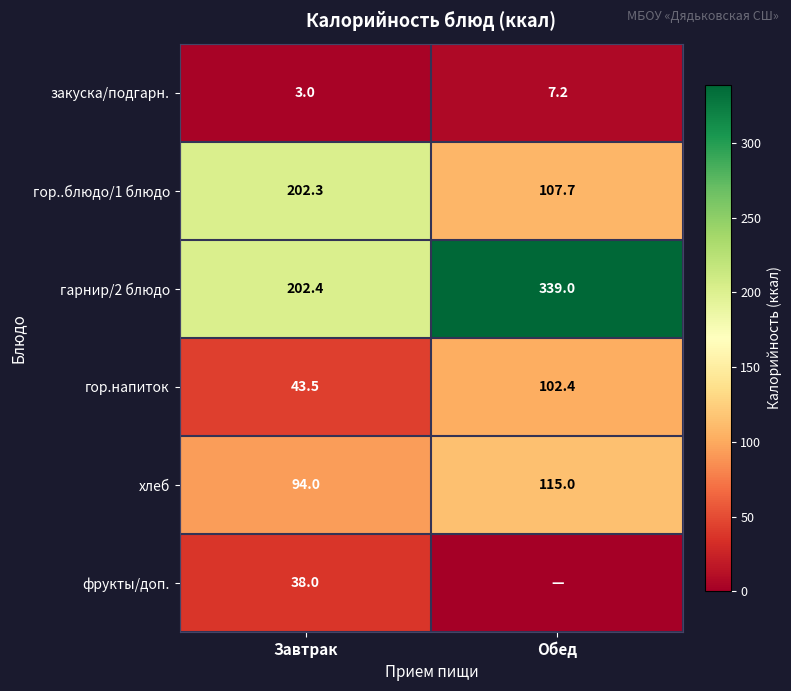

At Завтрак, list the series in order from largest to smallest.

гарнир/2 блюдо, гор..блюдо/1 блюдо, хлеб, гор.напиток, фрукты/доп., закуска/подгарн.